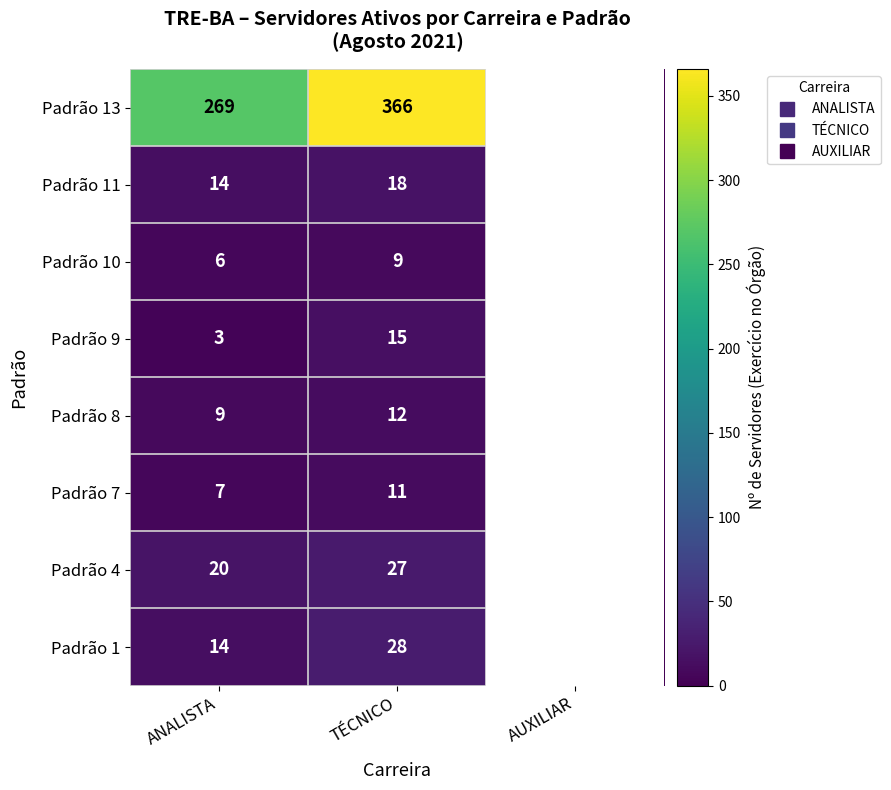

How many series are shown in this chart?

8